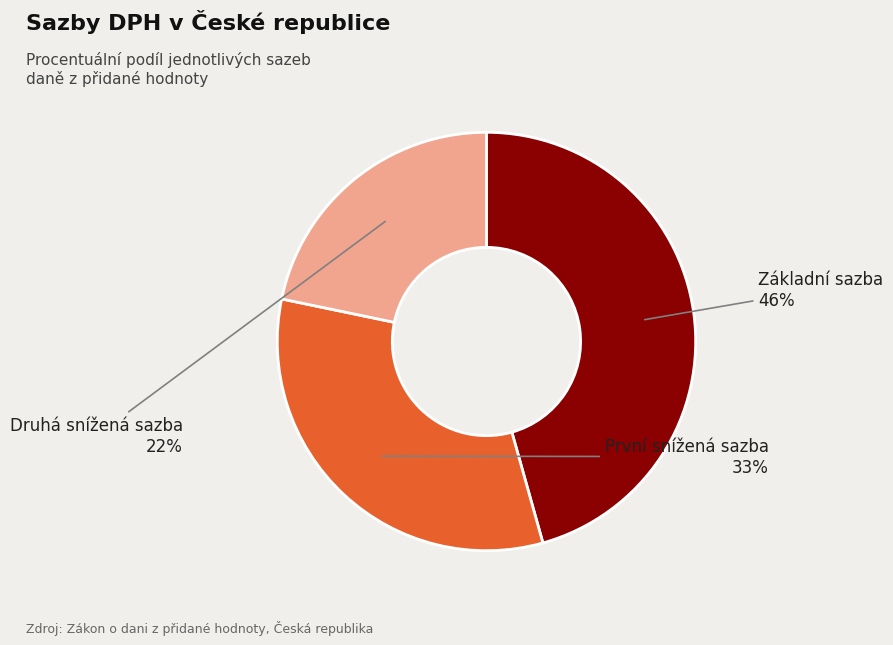

Combined, do První snížená sazba and Základní sazba account for over 50%?

Yes